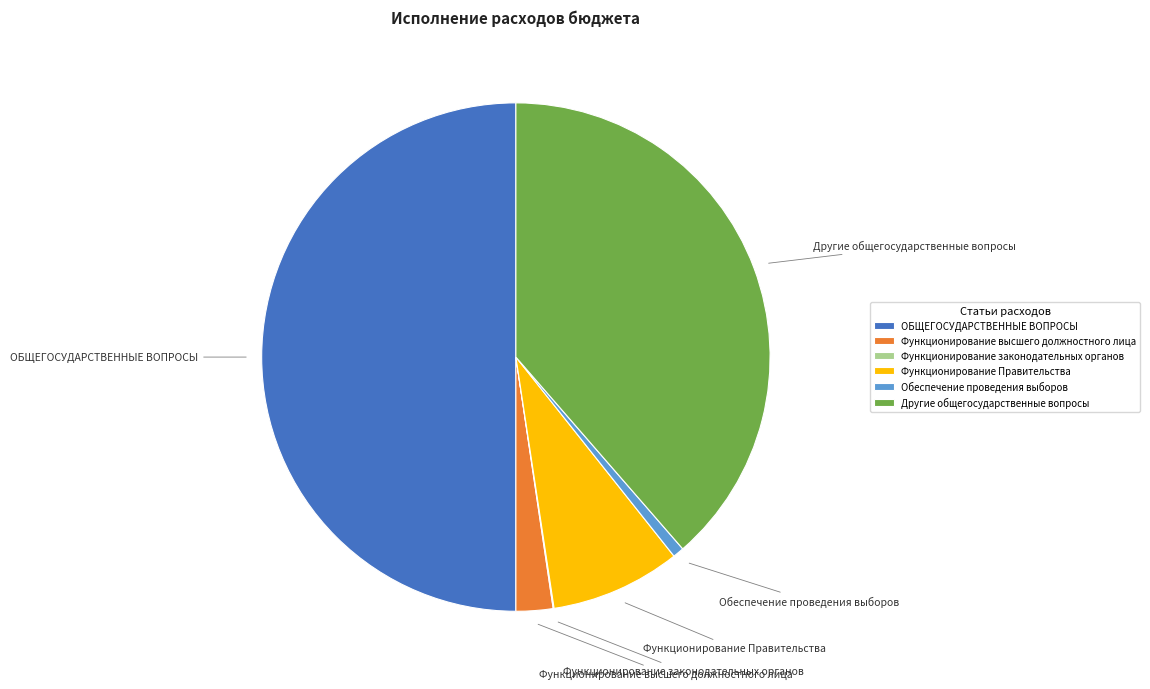

Does Функционирование высшего должностного лица account for over 50% of the chart?

No